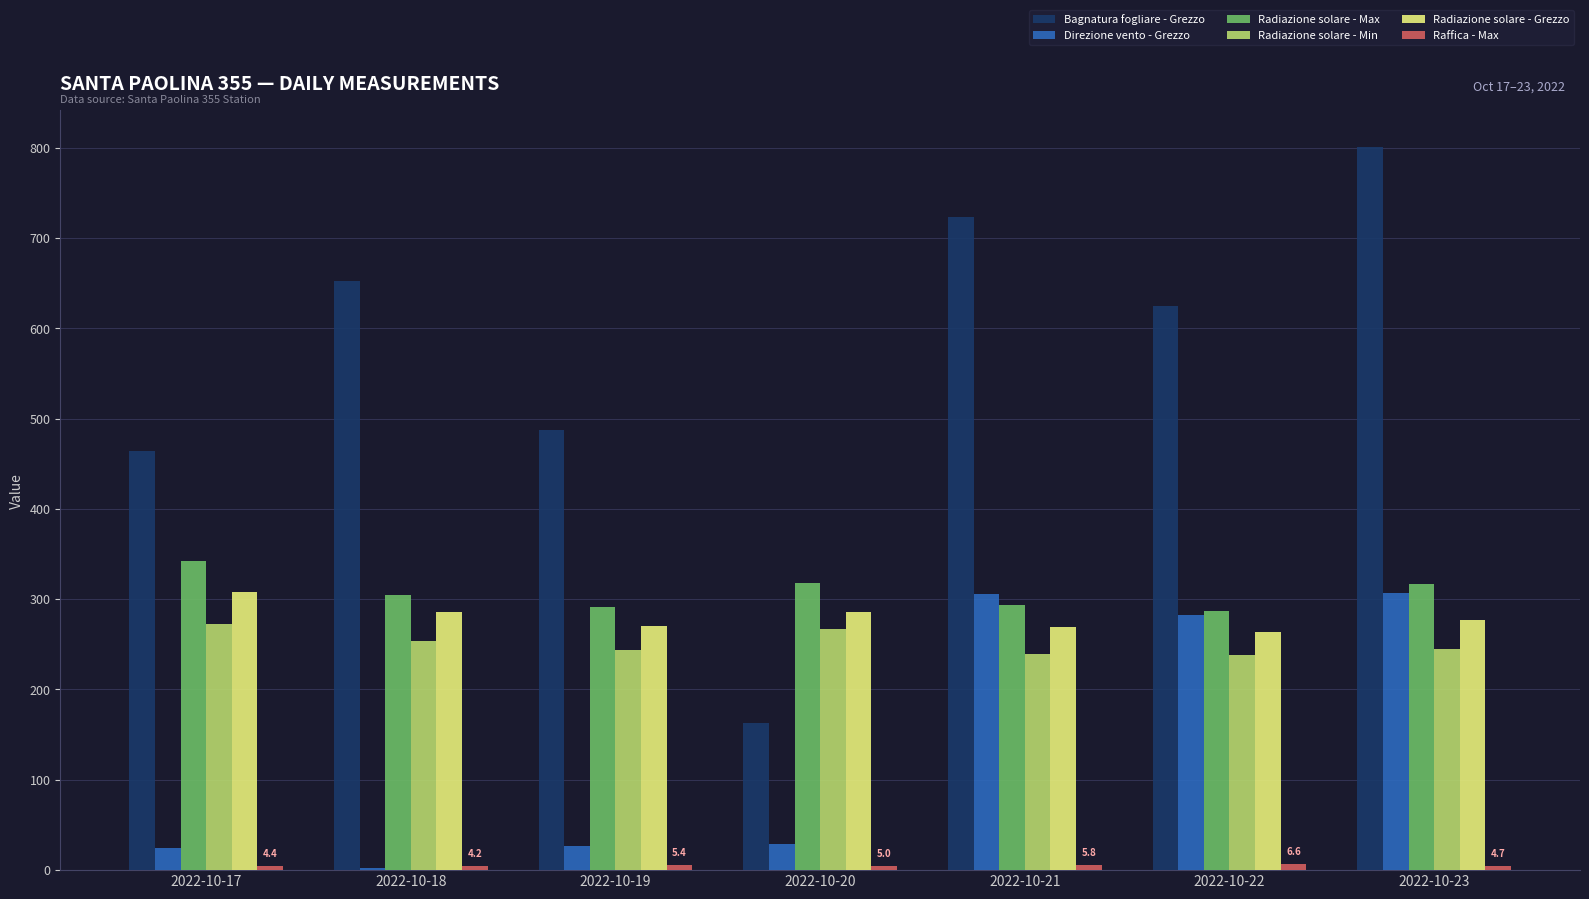

How many groups of bars are there?

7